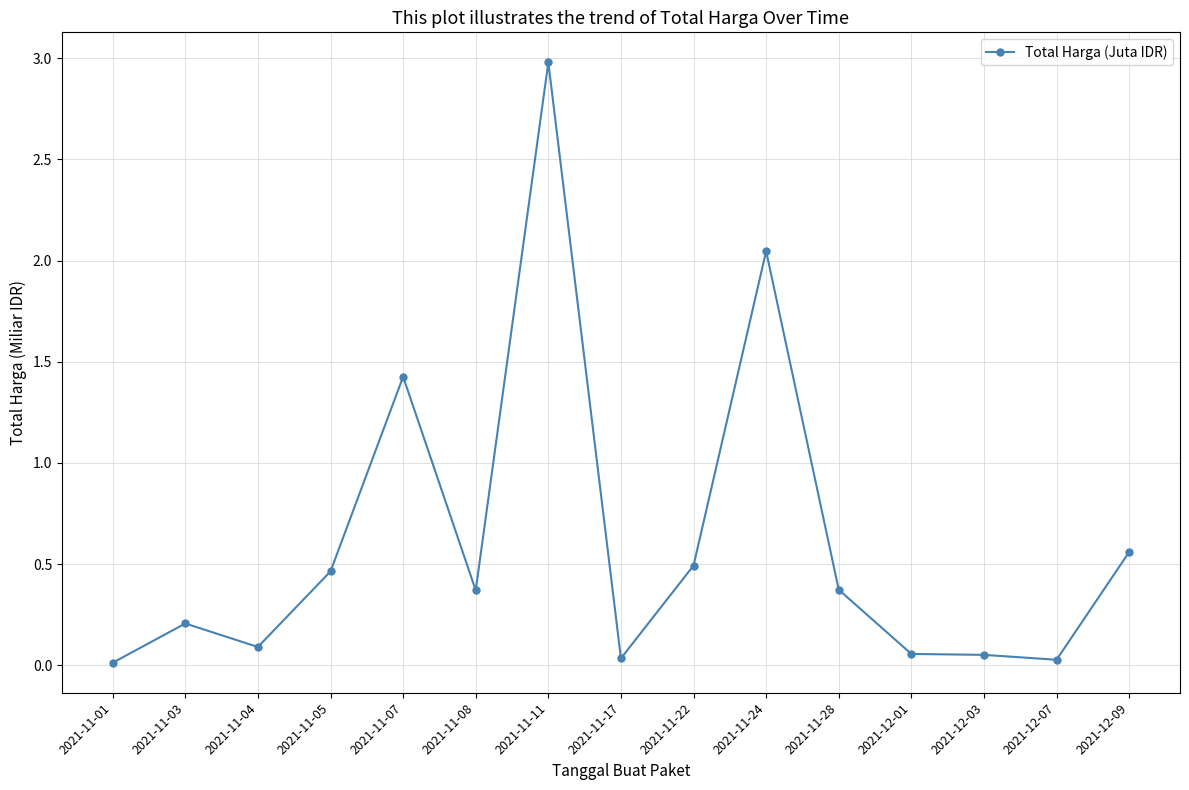

True or false: the data has more than 1 interior local peaks.

True